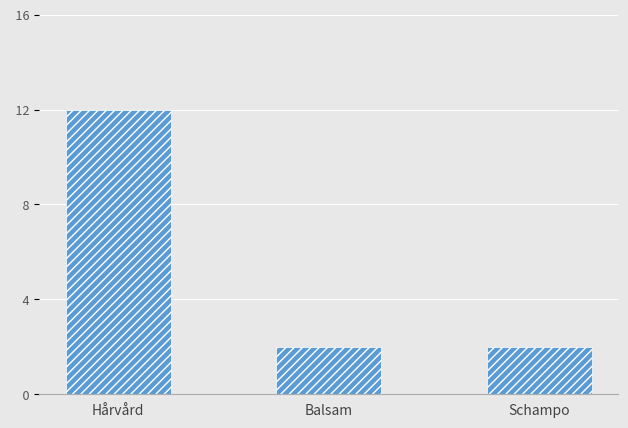

What is the minimum value shown in the chart?

2